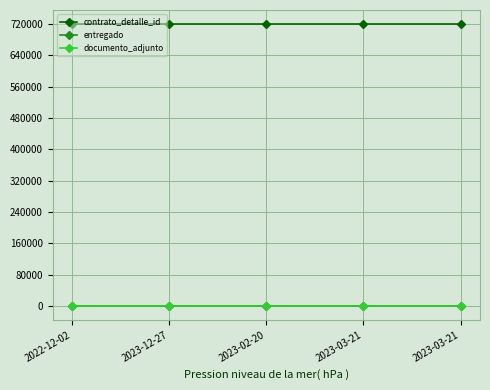

Does the chart have visible grid lines?

Yes